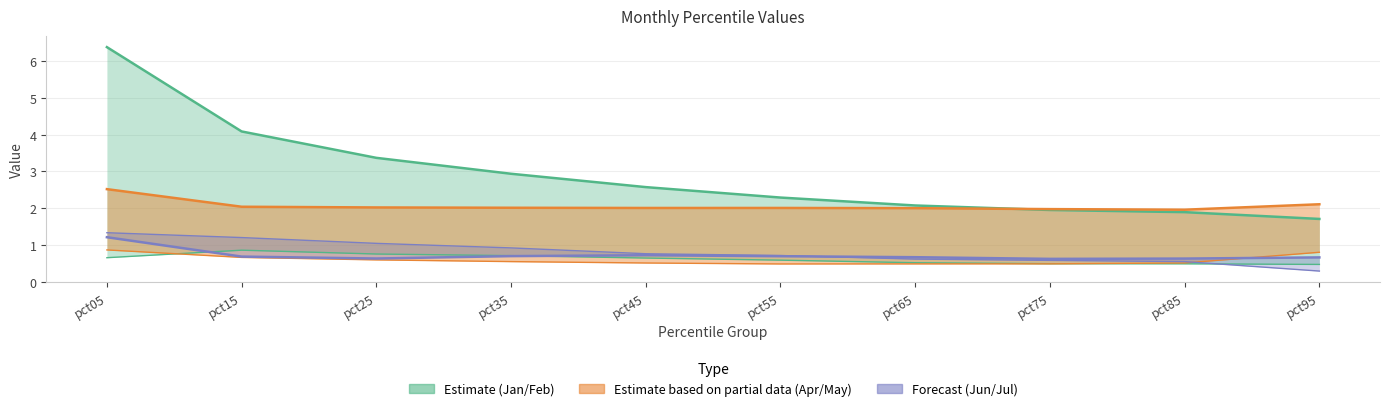

The Jun series shows 0.3 at pct75. True or false?

False